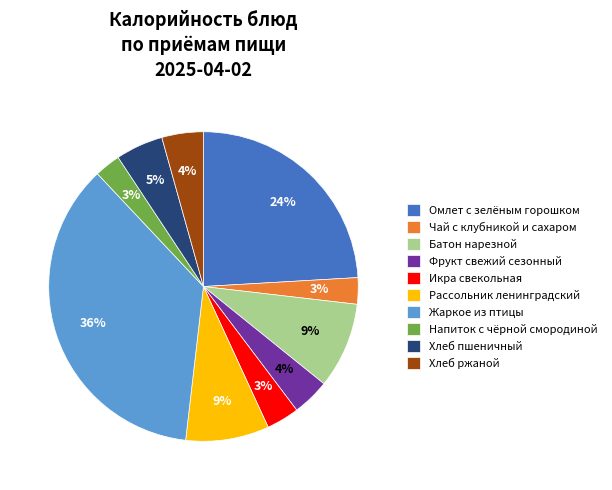

Between Жаркое из птицы and Хлеб пшеничный, which is larger?

Жаркое из птицы